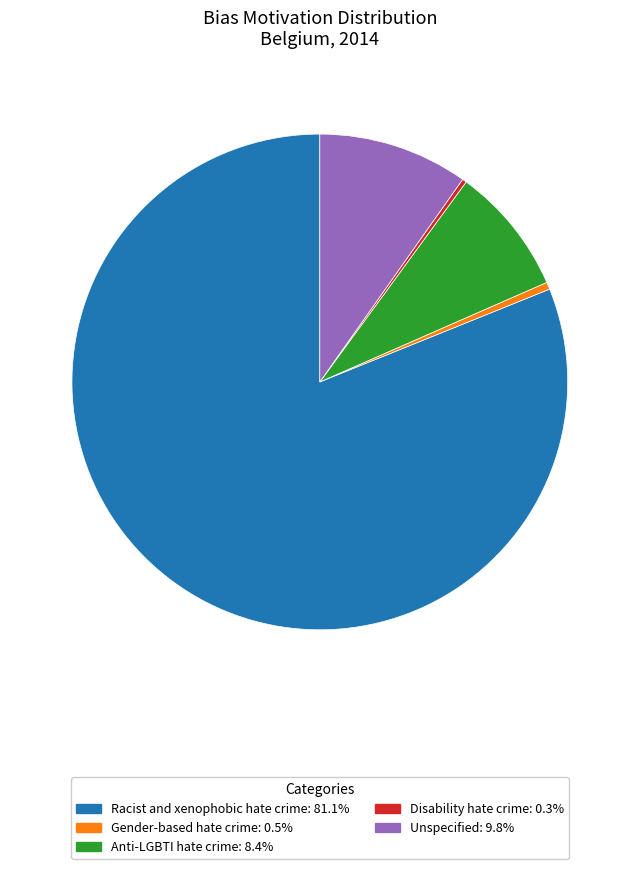

Does any single category account for the majority?

Yes